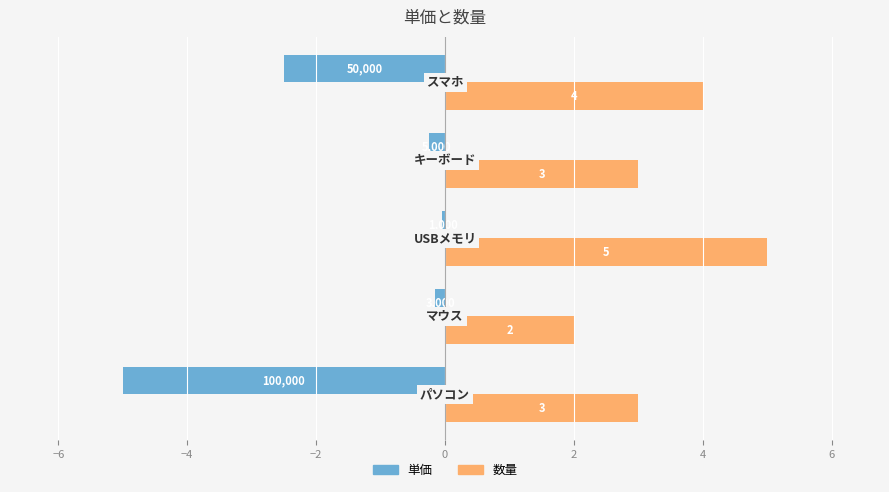

Rank the series by their average value, from lowest to highest.

単価, 数量